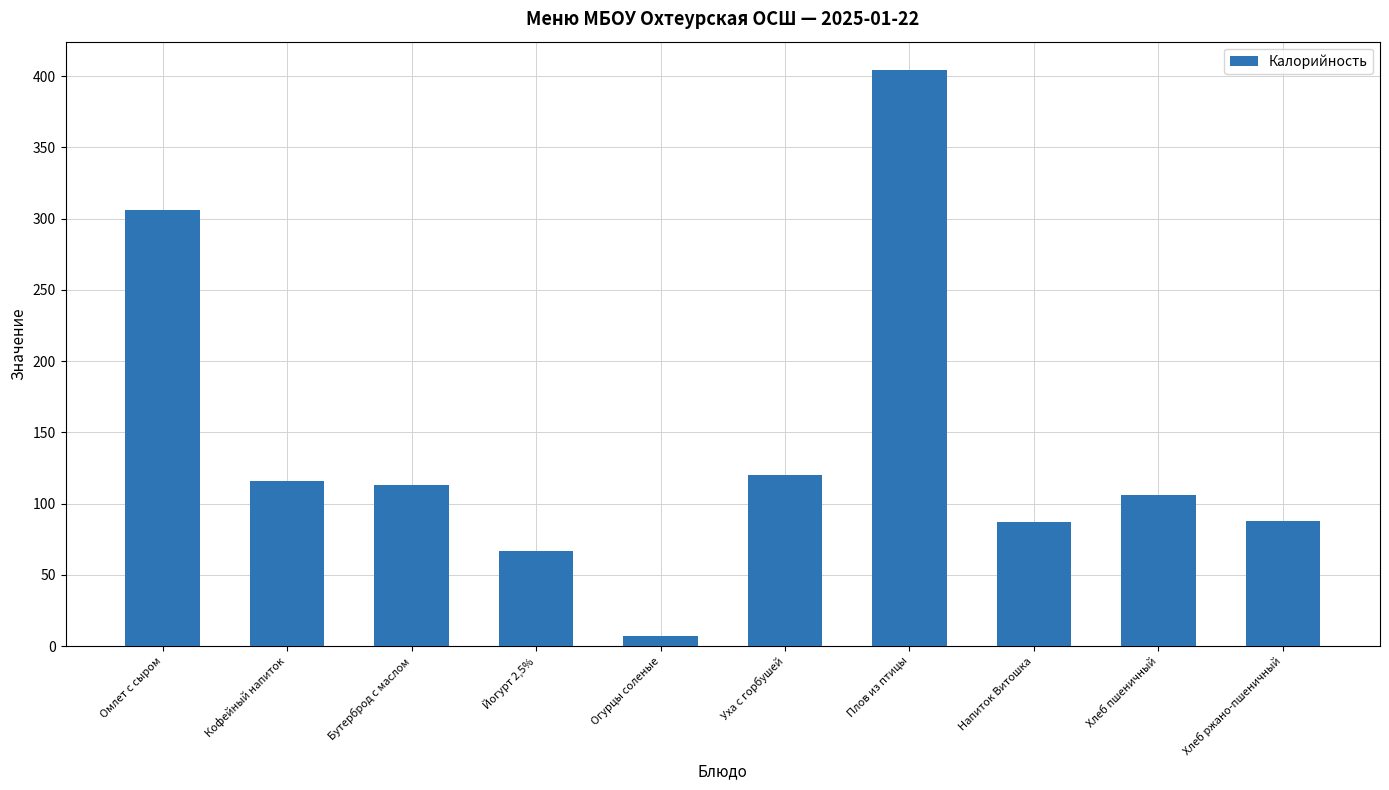

What is the difference between the values at Плов из птицы and Напиток Витошка?

317